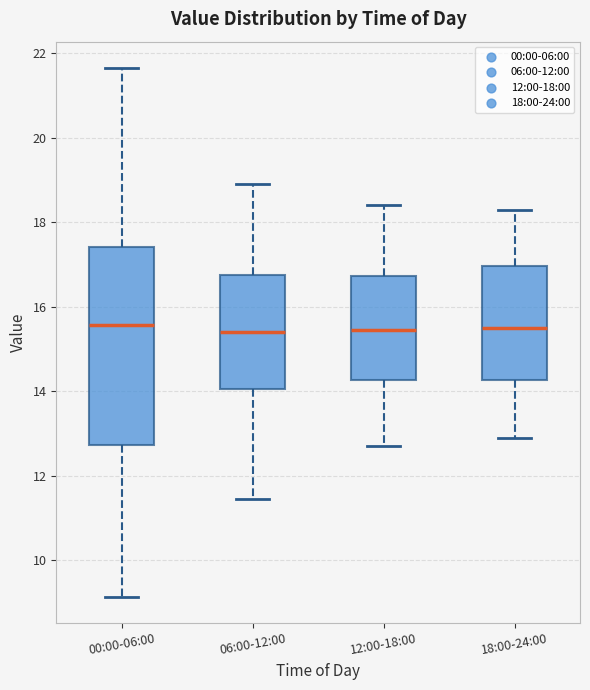

Which box is the tallest, from its lower edge to its upper edge?

00:00-06:00